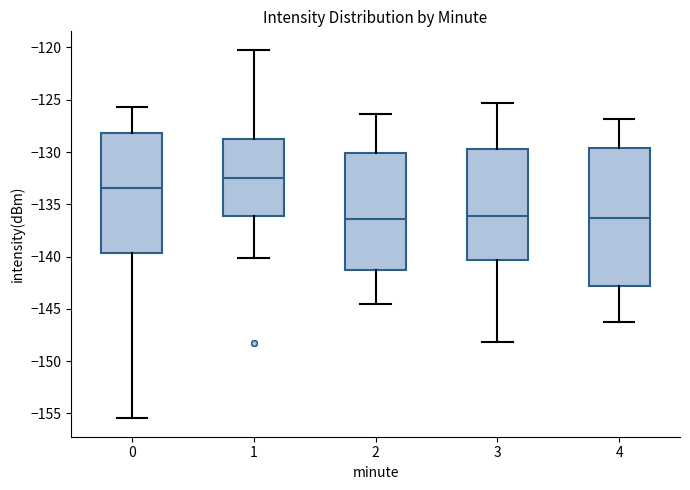

Which box has the highest median line?

1